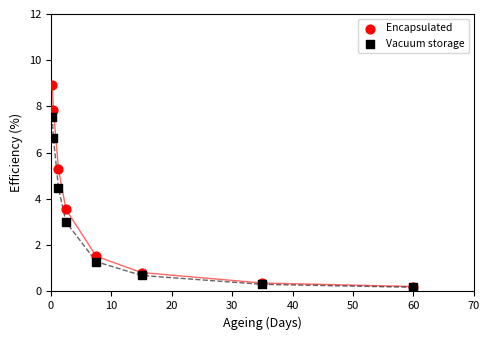

What are all the series names shown in the legend?

Encapsulated, Vacuum storage